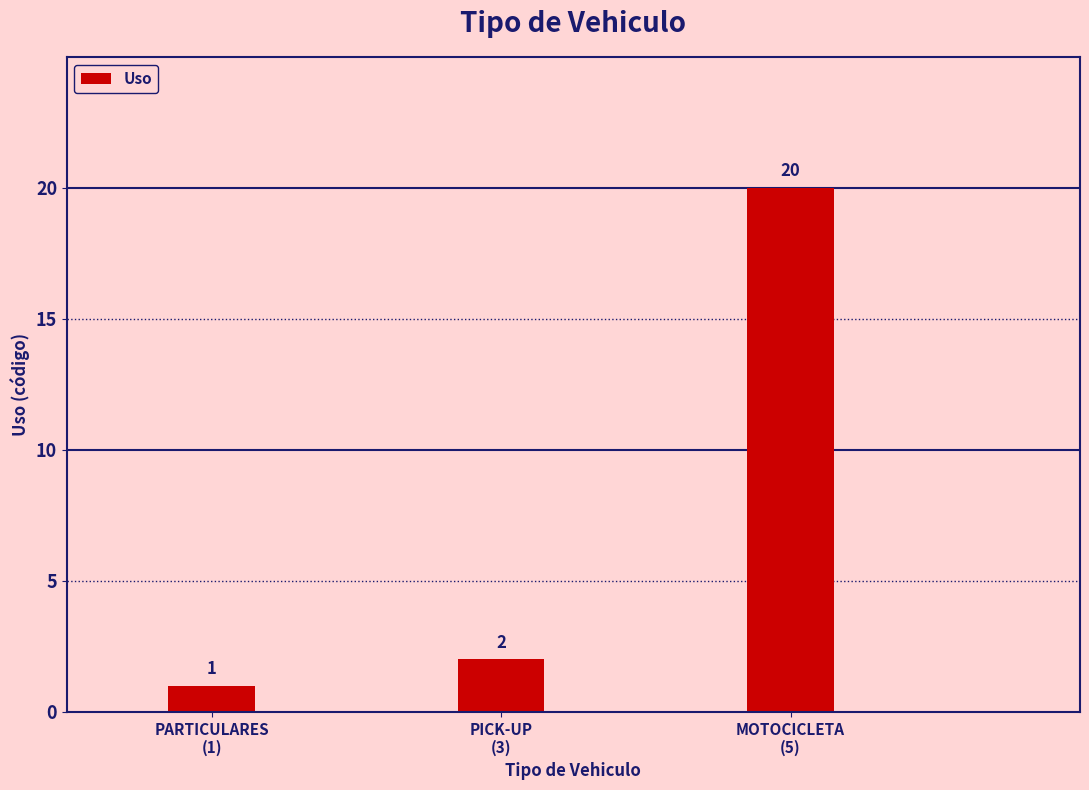

Reading left to right, extract all data points from this chart.

1	2	20